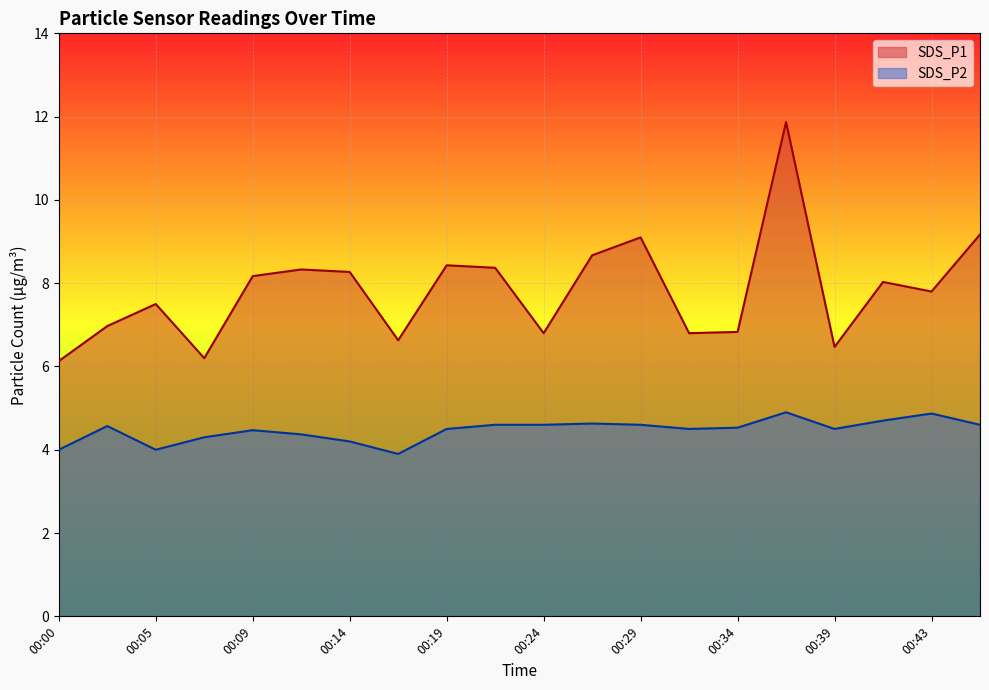

Which series has the widest spread of values?

SDS_P1